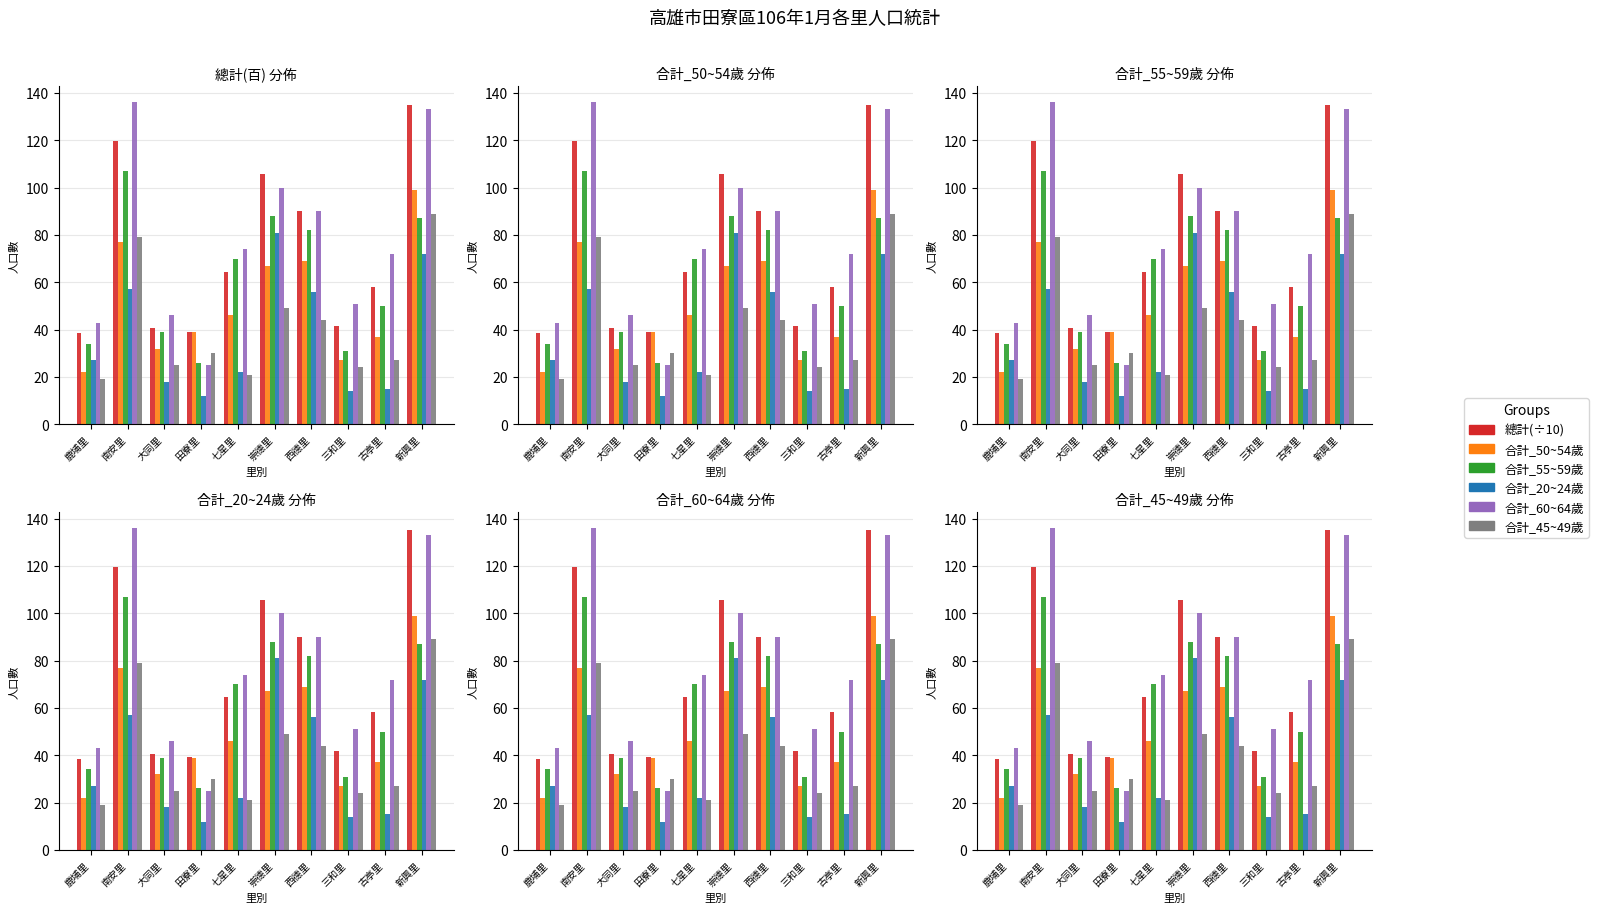

What is the label of the 4th bar from the left?

田寮里